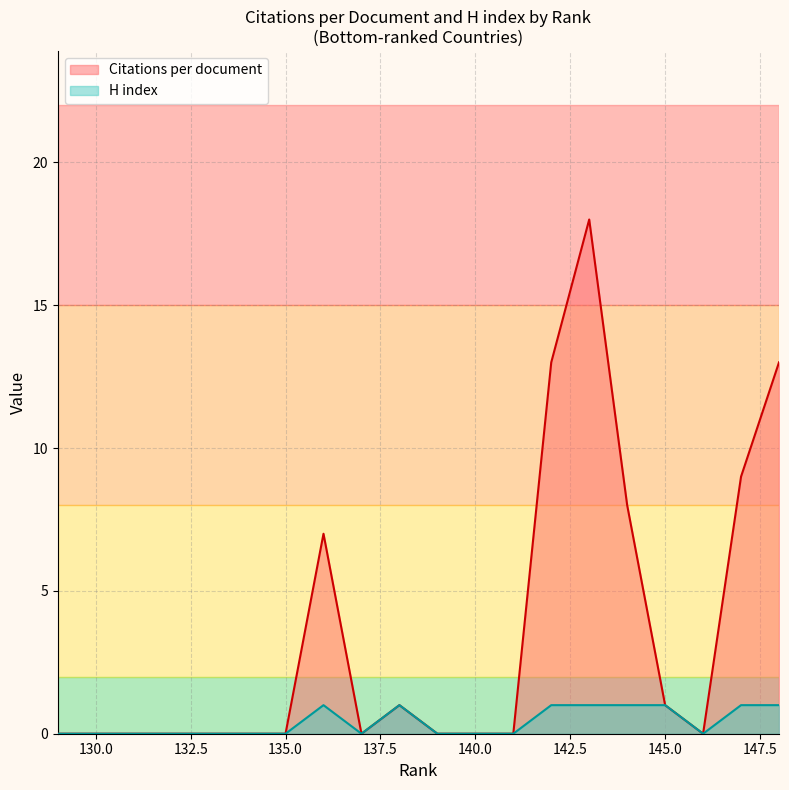

True or false: H index has more than 1 interior local peaks.

True